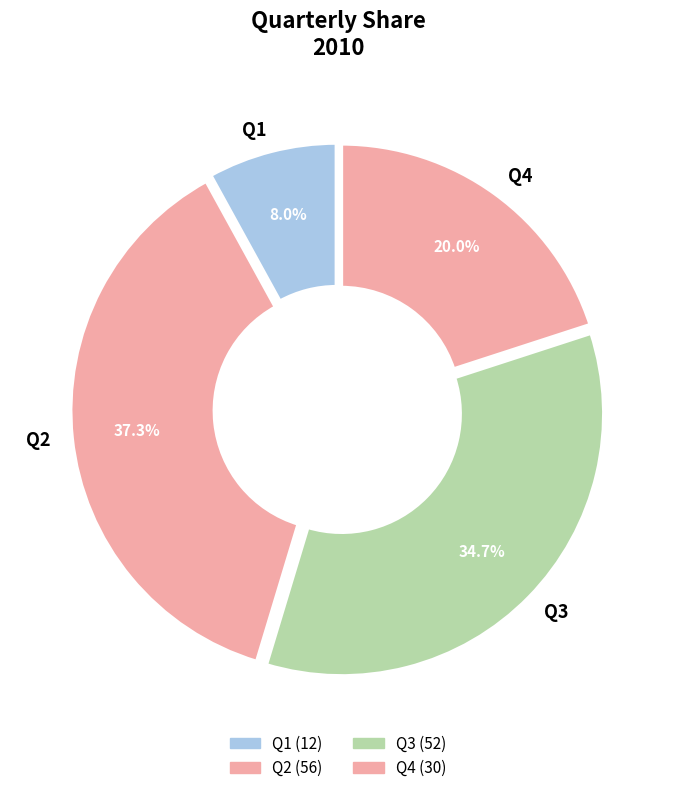

How much of the chart is everything except Q3?

65.3%